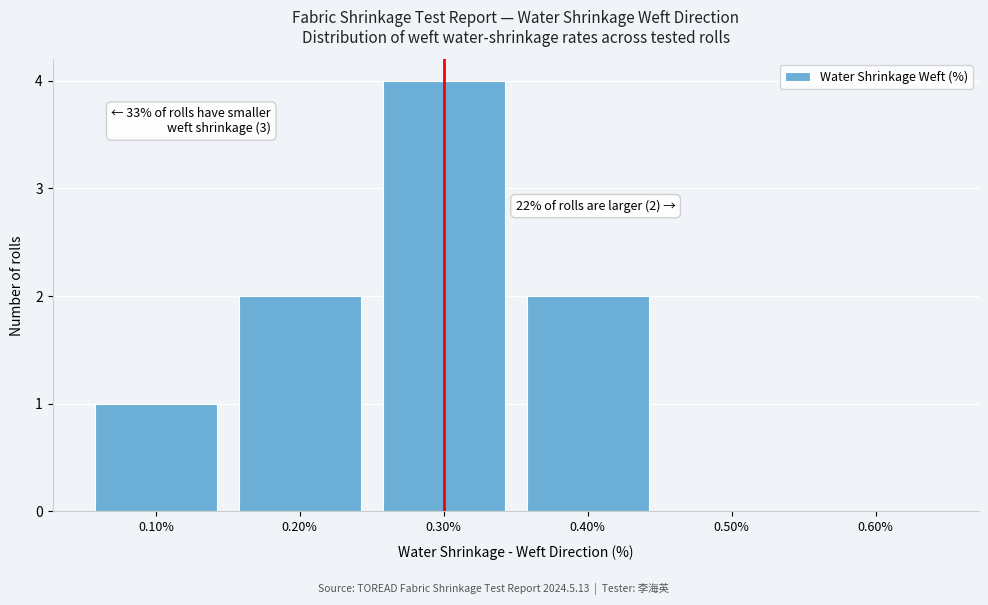

Over which range of the x-axis is the bar tallest?

0.25 to 0.35